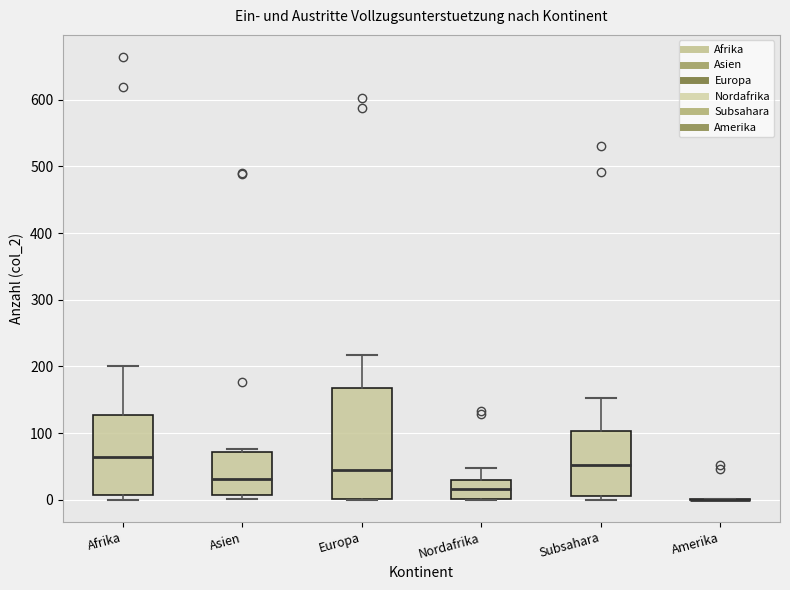

Where does the median line of the box for Subsahara sit on the y-axis? The values are not printed on the chart, so give them approximately, as read against the axis.

50